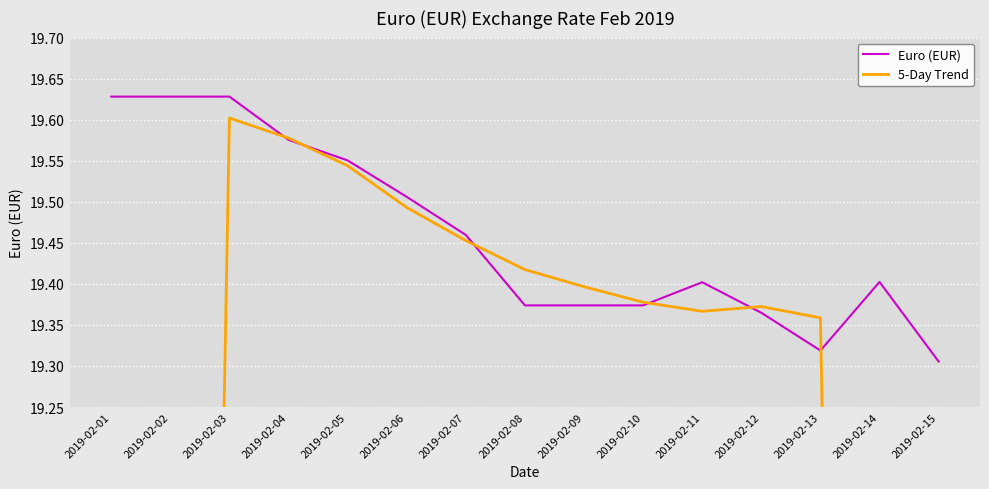

Which series has the largest total across all categories?

Euro (EUR)